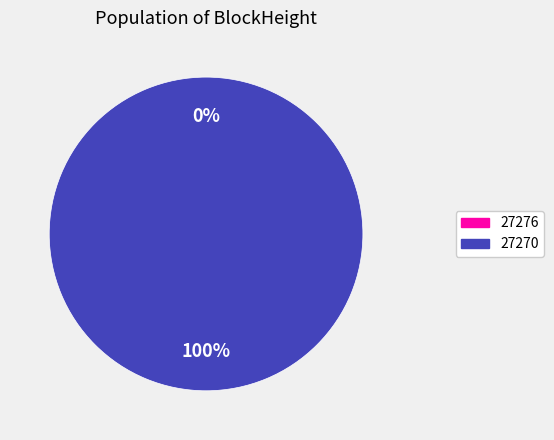

Which slice represents more than half of the pie?

27270